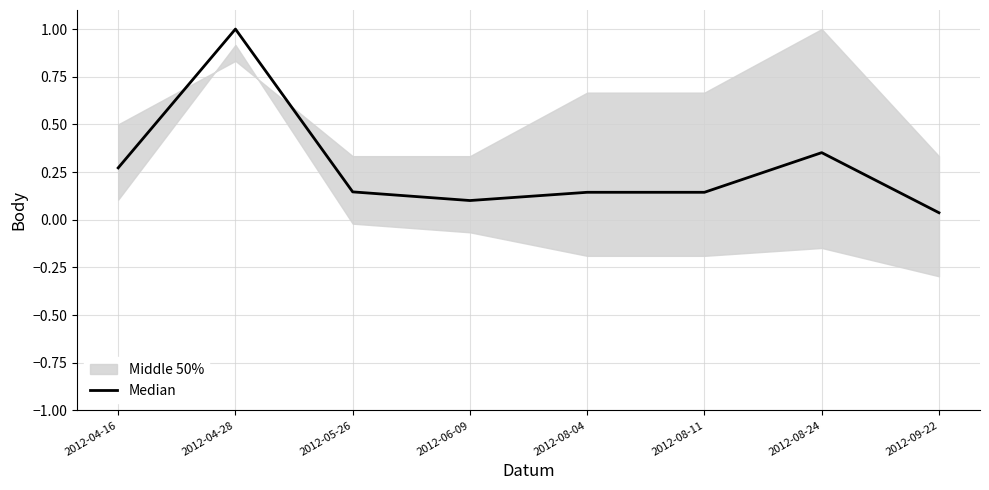

What is the difference between the maximum and second lowest values?

0.9